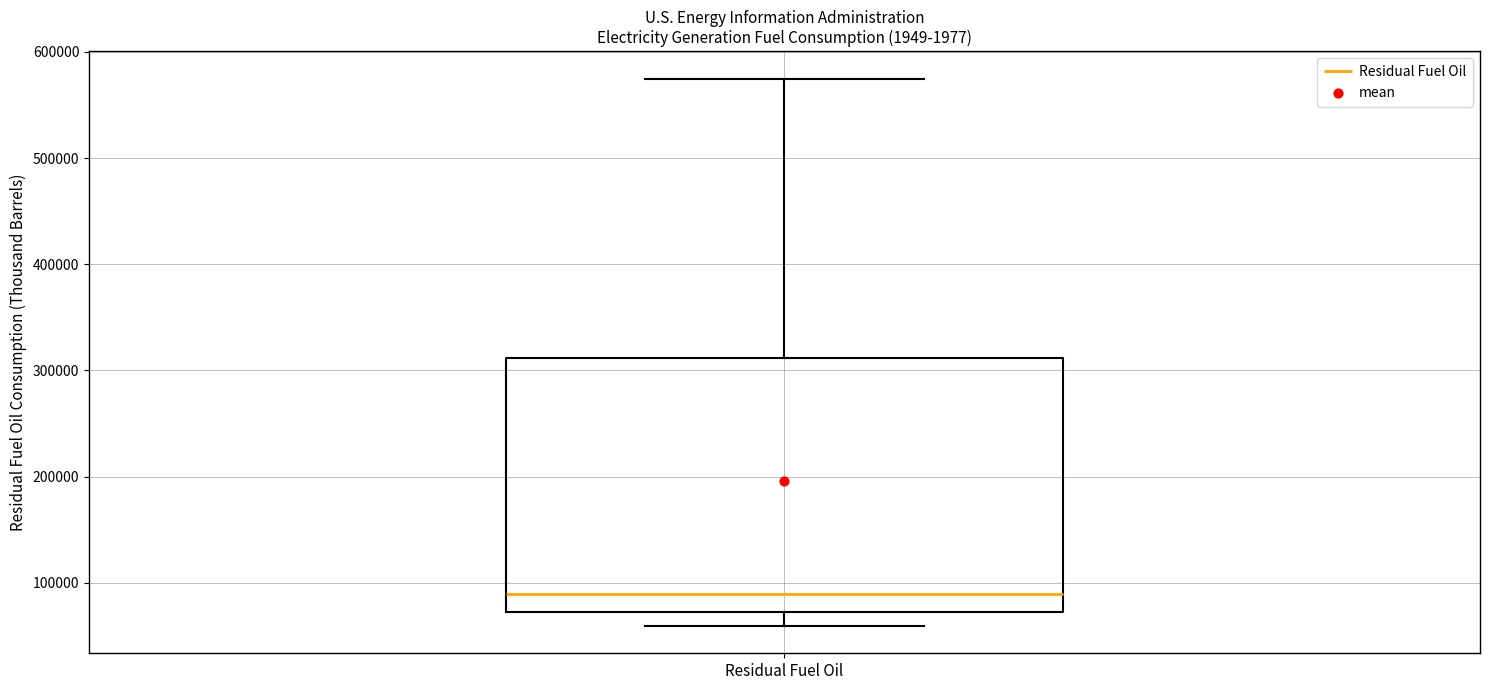

Where does the median line of the box for Residual Fuel Oil sit on the y-axis? The values are not printed on the chart, so give them approximately, as read against the axis.

90000